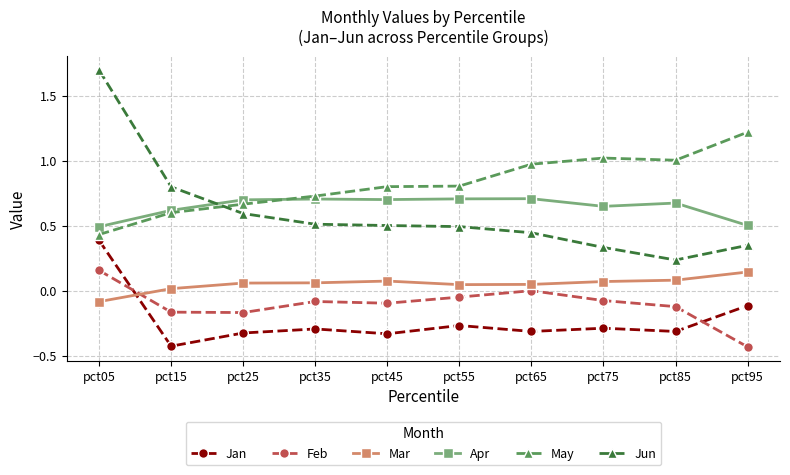

True or false: Jun and Feb cross at least once.

False